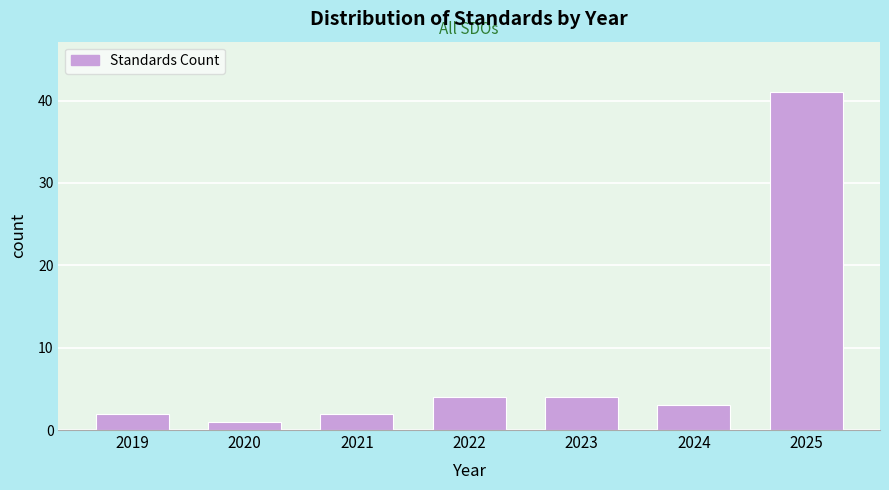

Reading right to left, what are all the values shown in this chart?

2025=41	2024=3	2023=4	2022=4	2021=2	2020=1	2019=2